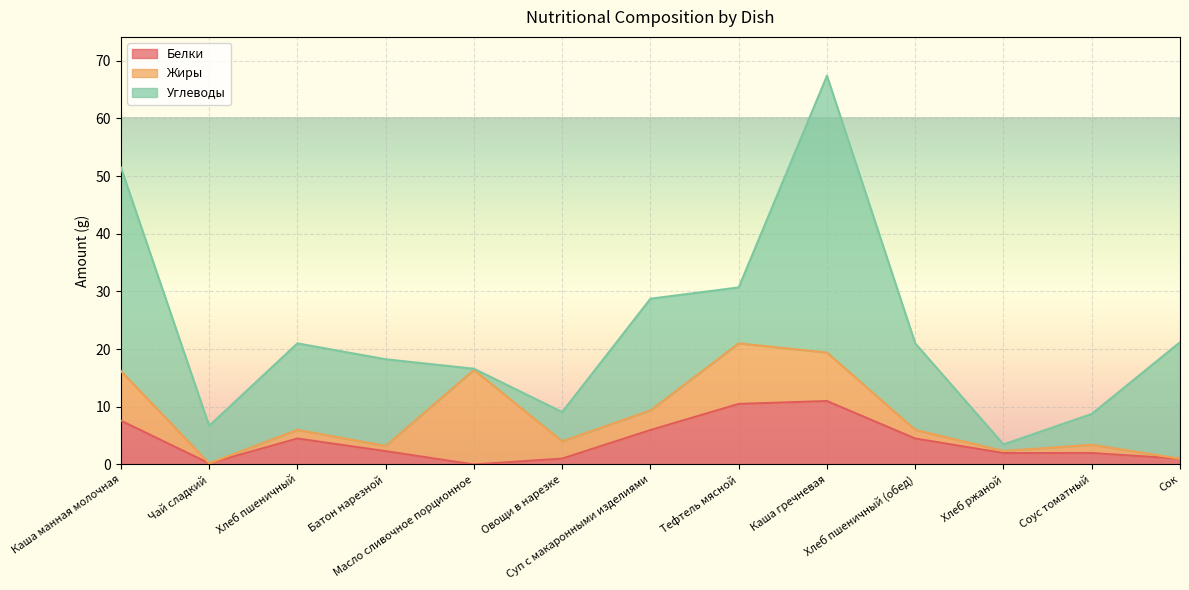

At how many categories does at least one series exceed 33?

2